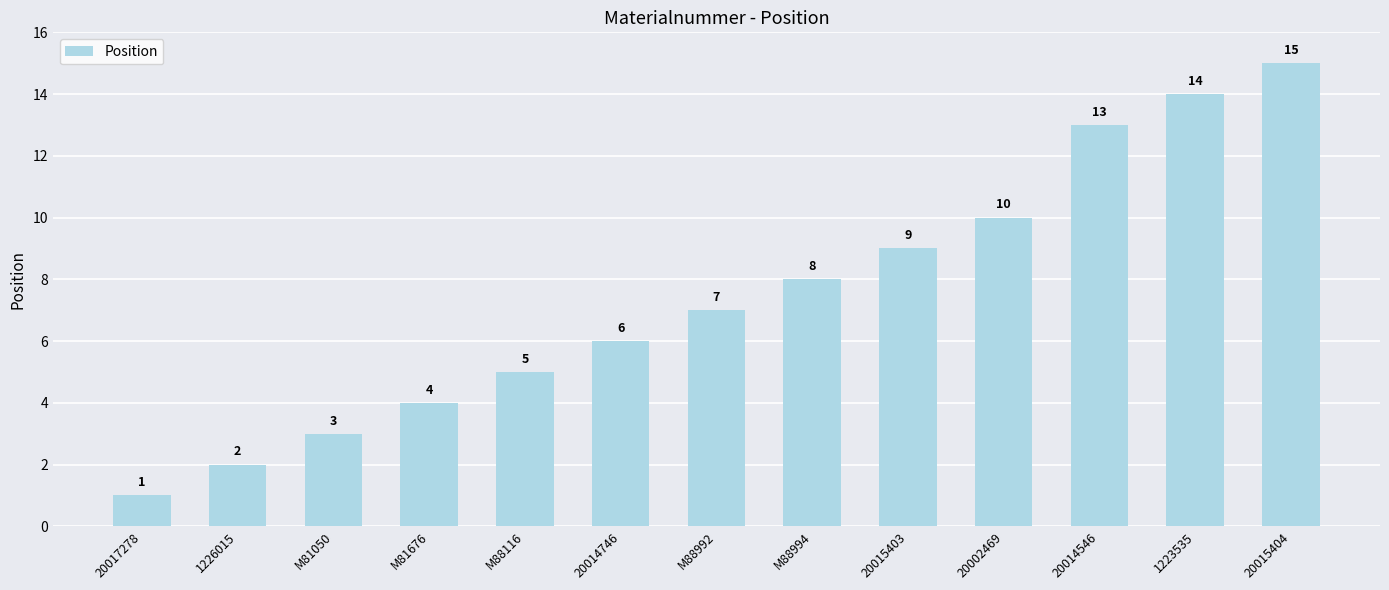

What is the change in value from 20017278 to 20015404?

+14